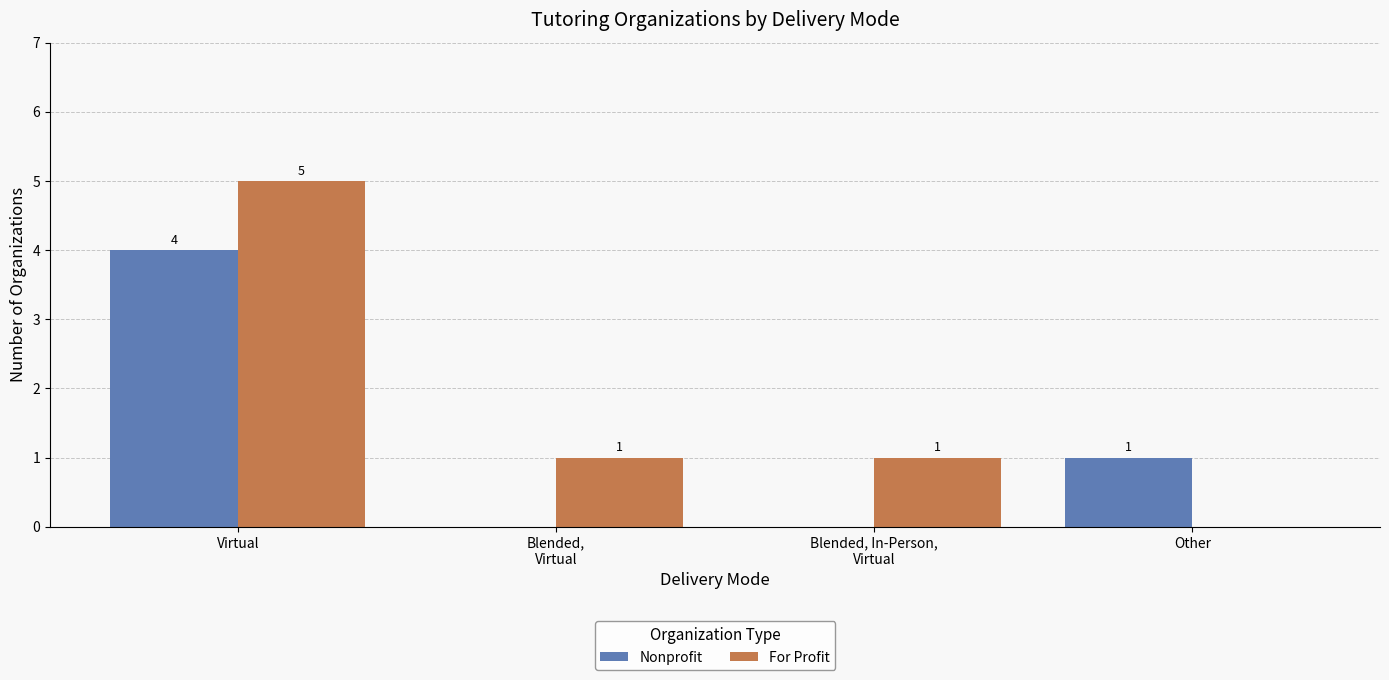

Count the For Profit values in the range 1 to 5.

3